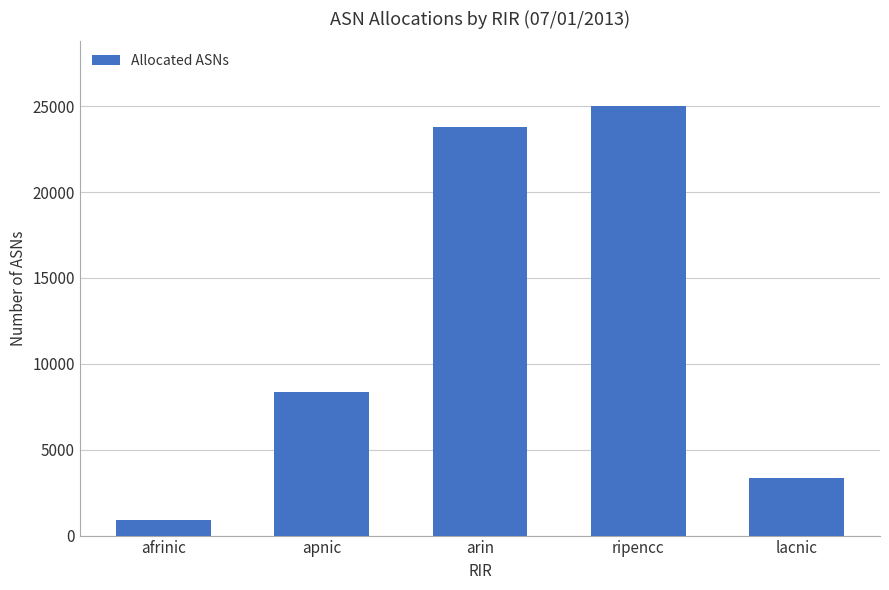

What is the smallest value displayed?

896